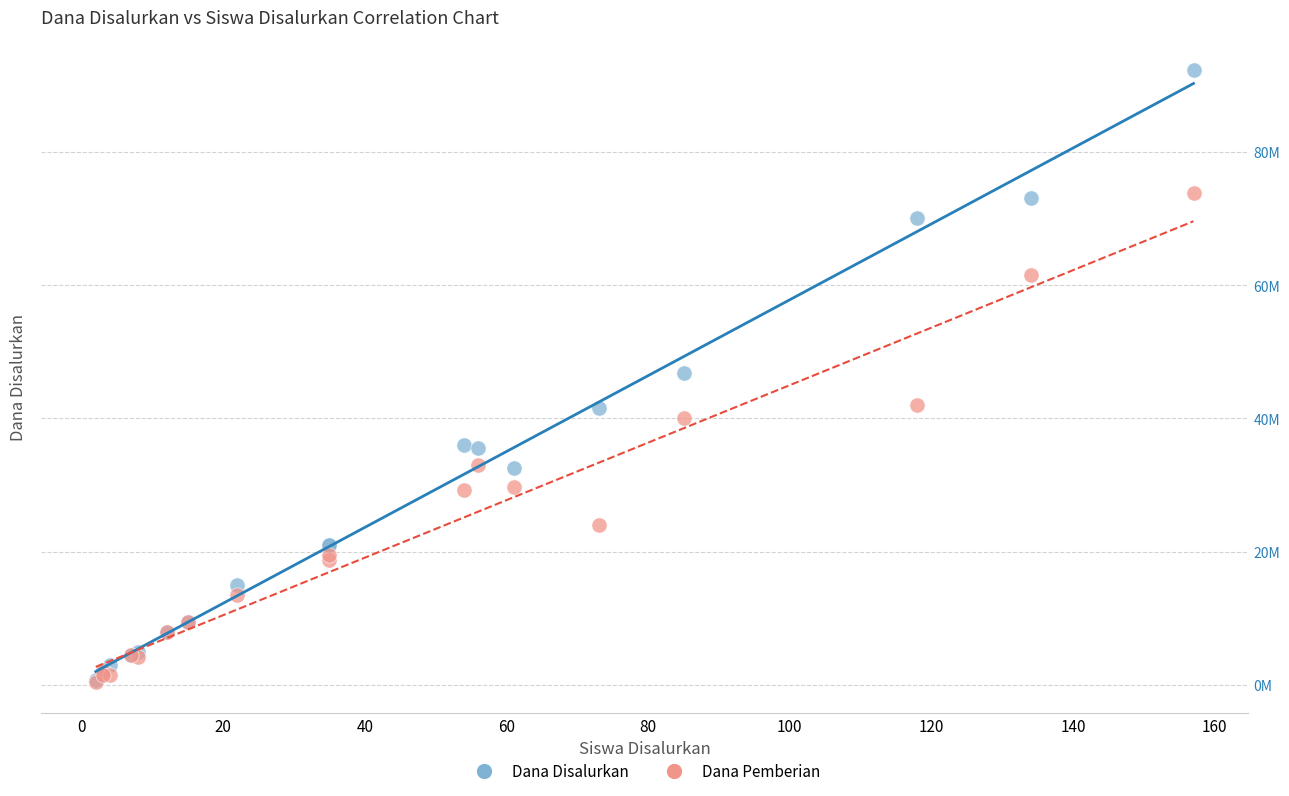

Which series has the widest spread of Y values?

Dana Disalurkan